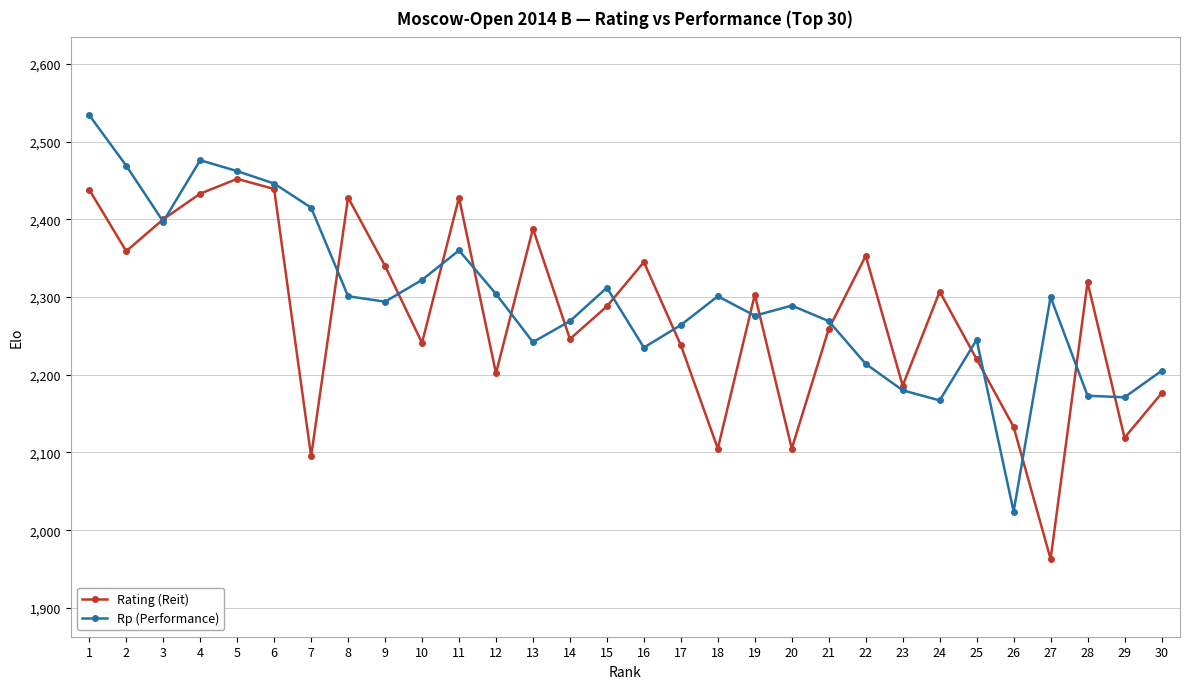

The Rating (Reit) series shows 1091 at 3. True or false?

False